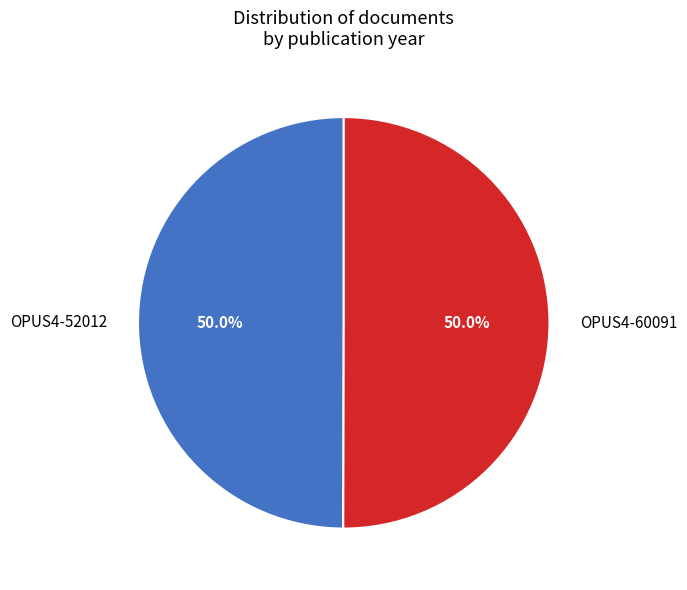

What is the ratio of the value at OPUS4-52012 to the value at OPUS4-60091?

1.0